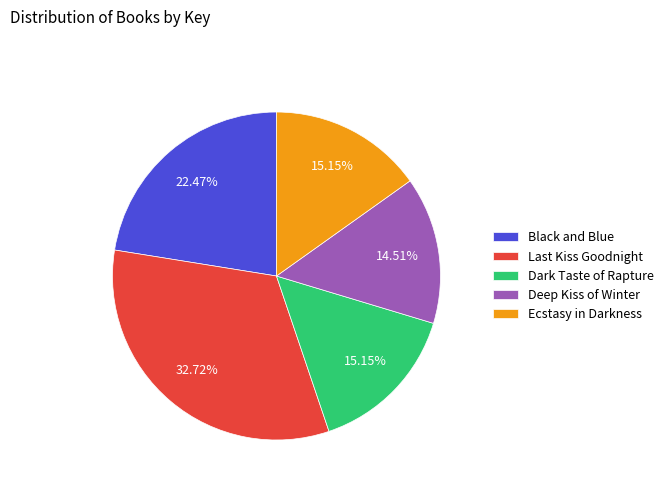

Which slice is the smallest?

Deep Kiss of Winter